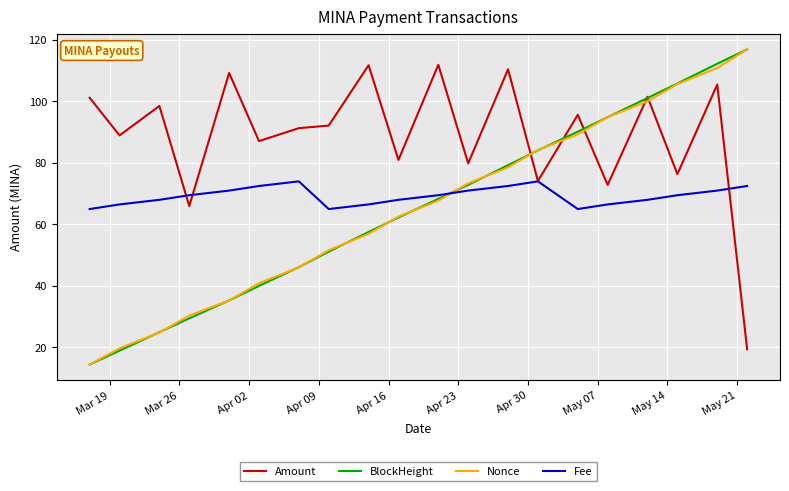

How many times do Fee and Nonce cross each other?

1